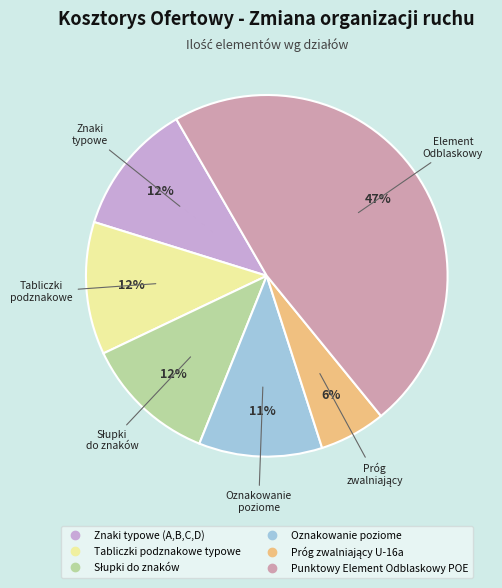

To the nearest percent, what is the combined percentage of Punktowy Element Odblaskowy POE and Oznakowanie poziome?

58%